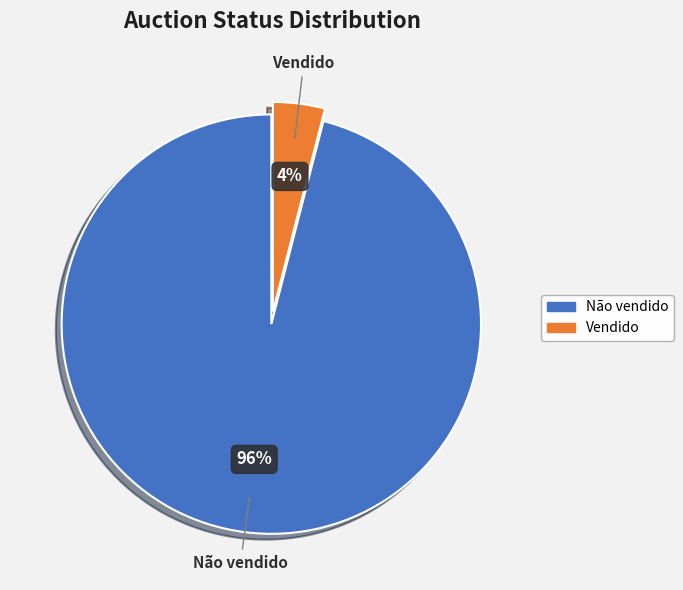

How many slices are in this pie chart?

2